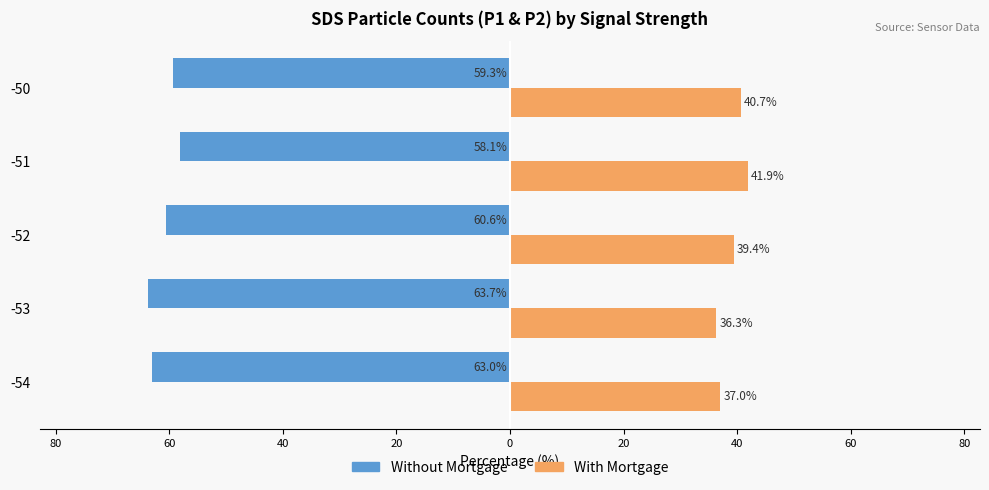

Reading left to right, what are all the values shown in this chart?

Without Mortgage: -63.0	-63.7	-60.6	-58.1	-59.3
With Mortgage: 37.0	36.3	39.4	41.9	40.7